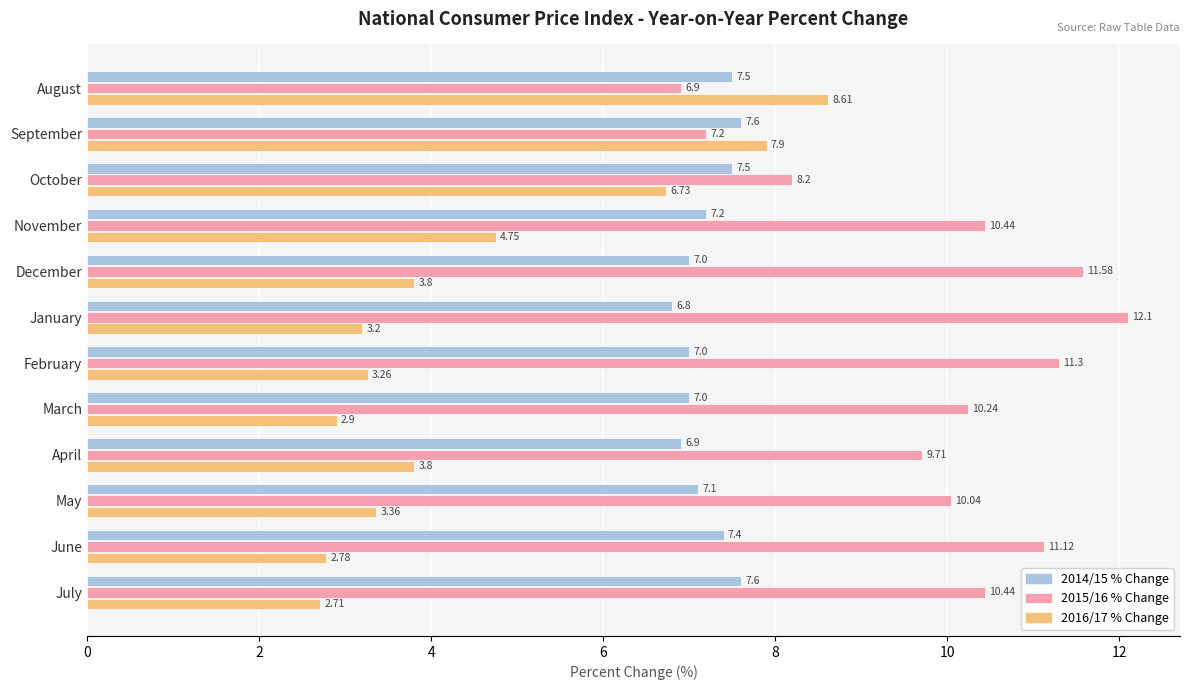

Rank the series by their maximum value, from lowest to highest.

2014/15 % Change, 2016/17 % Change, 2015/16 % Change